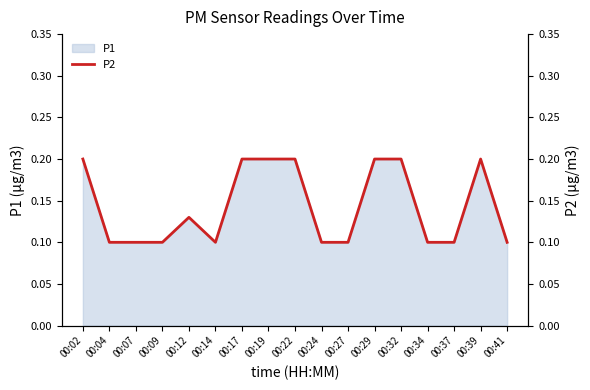

Which label corresponds to the largest value in the chart?

00:02